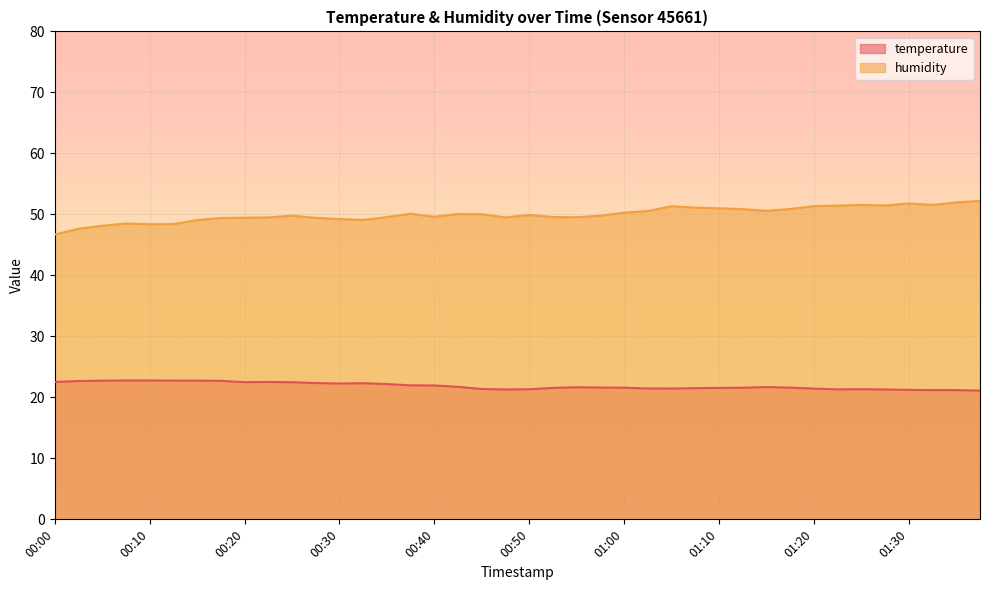

What is the spread (max minus min) of values at 01:20?

29.9